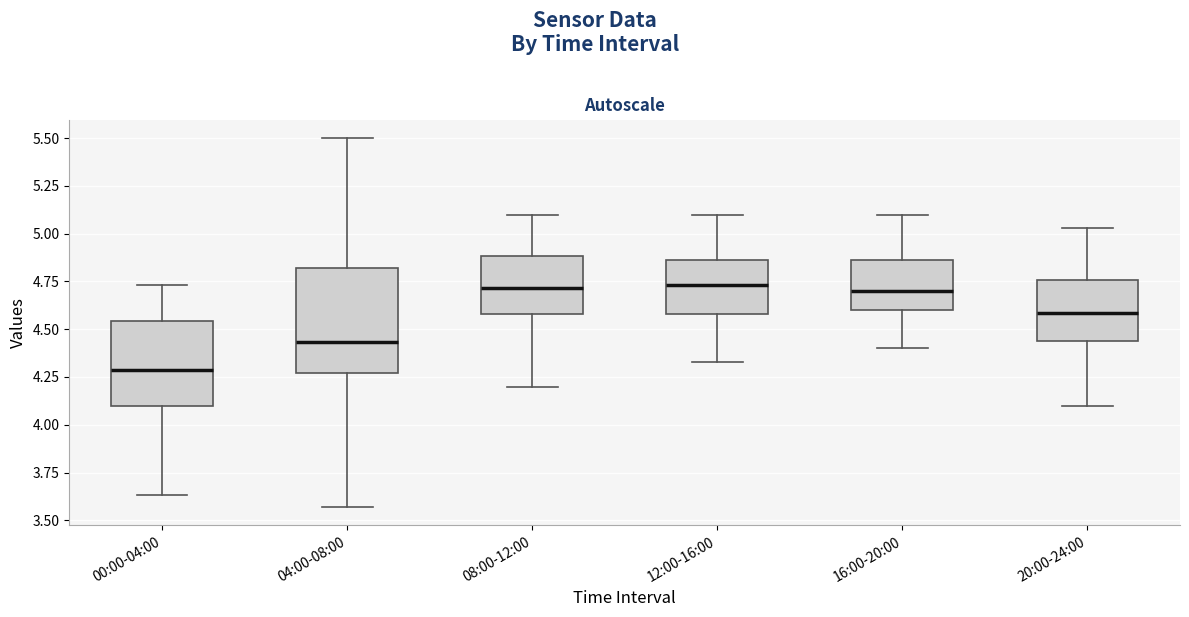

Where is the upper edge of the box for 16:00-20:00 on the y-axis? The values are not printed on the chart, so give them approximately, as read against the axis.

4.85